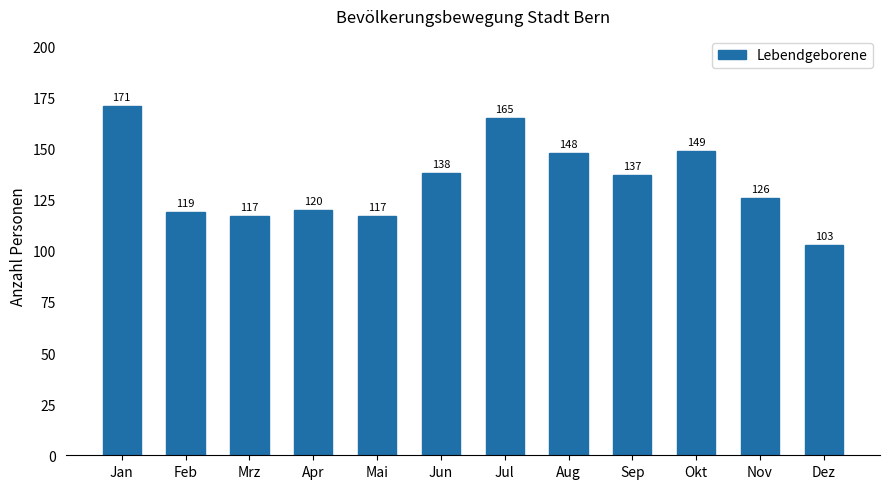

What is the approximate value at Dez, to the nearest 10?

100